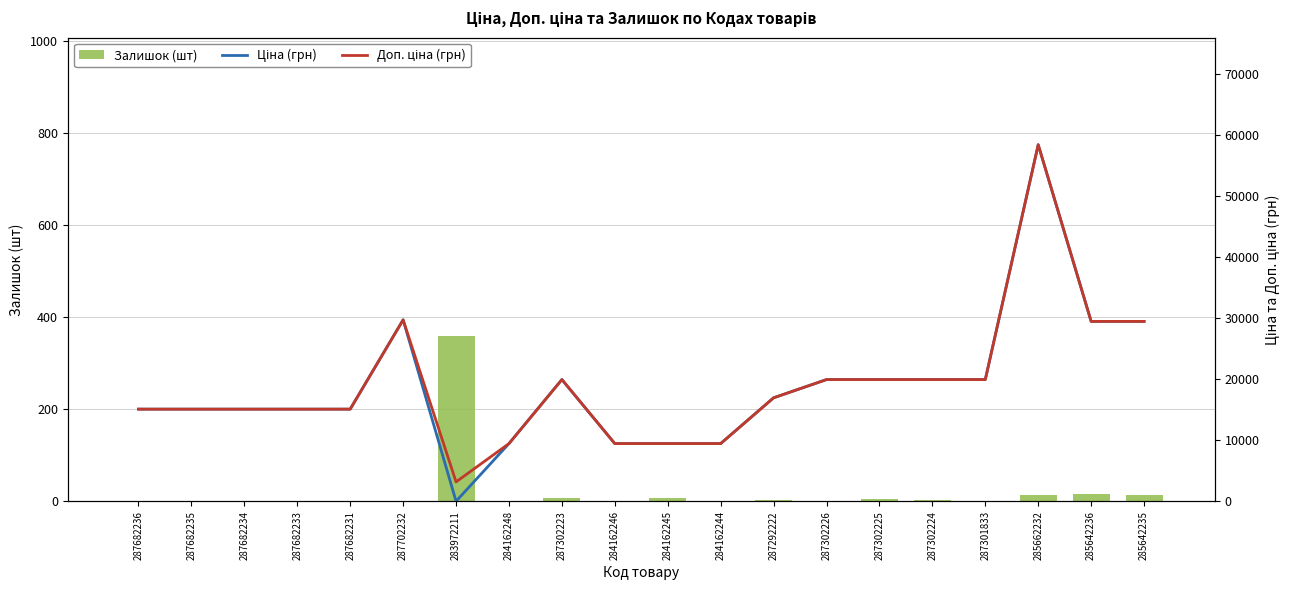

The Залишок (шт) series shows 360 at 283972211. True or false?

True